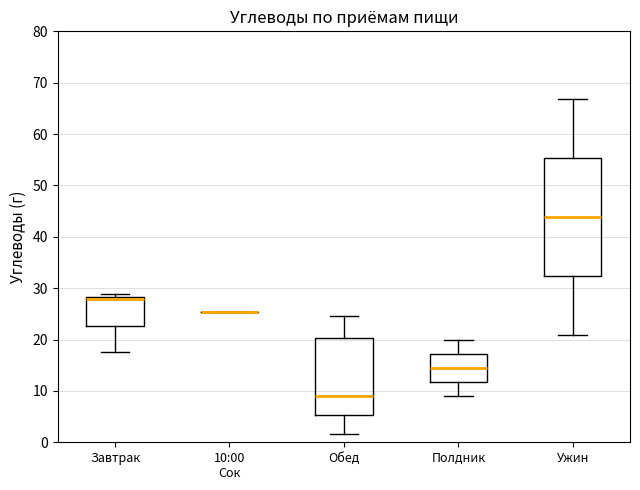

Which box is the tallest, from its lower edge to its upper edge?

Ужин